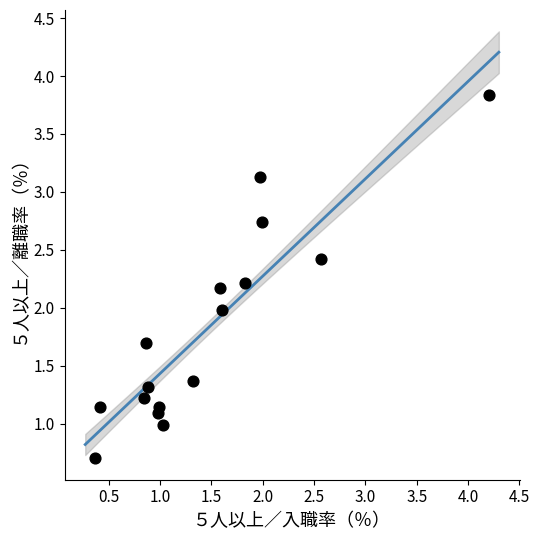

What is the range of Y values (max minus min)?

3.1